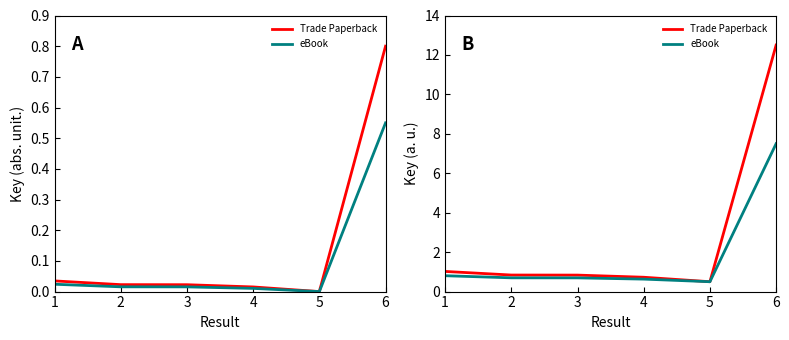

What is the value of the eBook point at the 4th from the left?

0.6